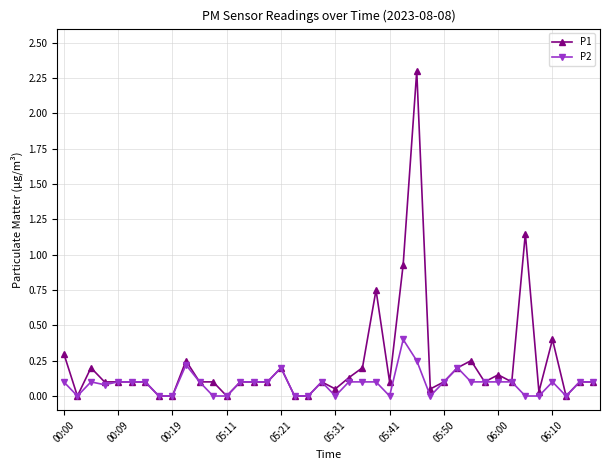

What are all the series names shown in the legend?

P1, P2